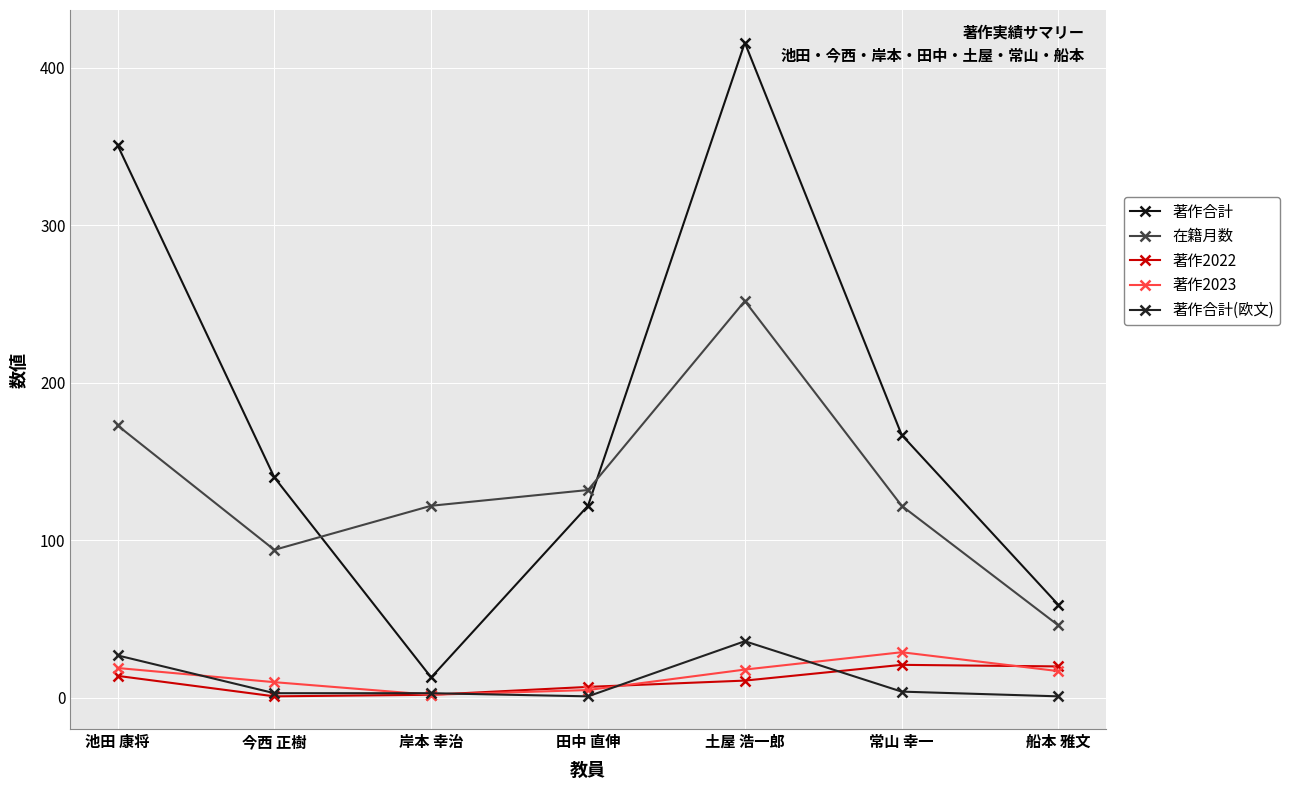

Which category has the lowest value across all series?

今西 正樹